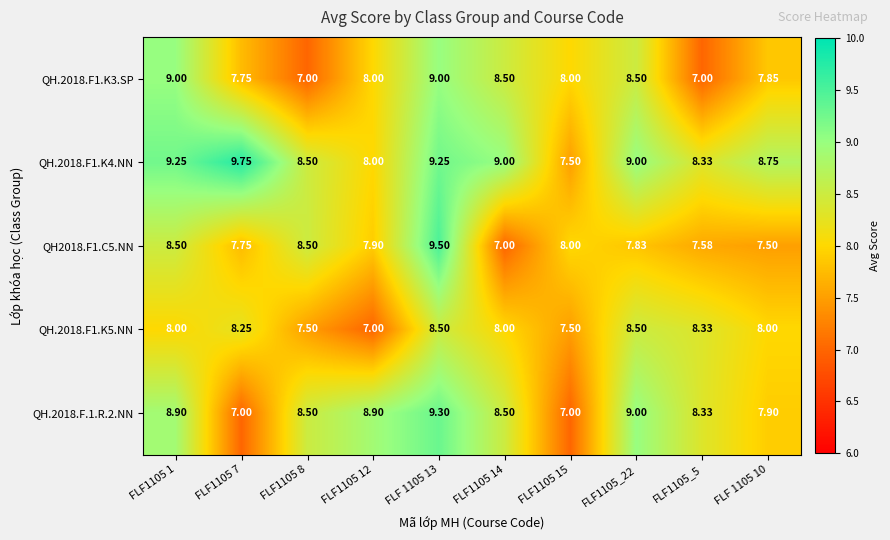

Is the value of QH.2018.F1.K3.SP at FLF1105_22 greater than the value of QH2018.F1.C5.NN at FLF1105 7?

Yes